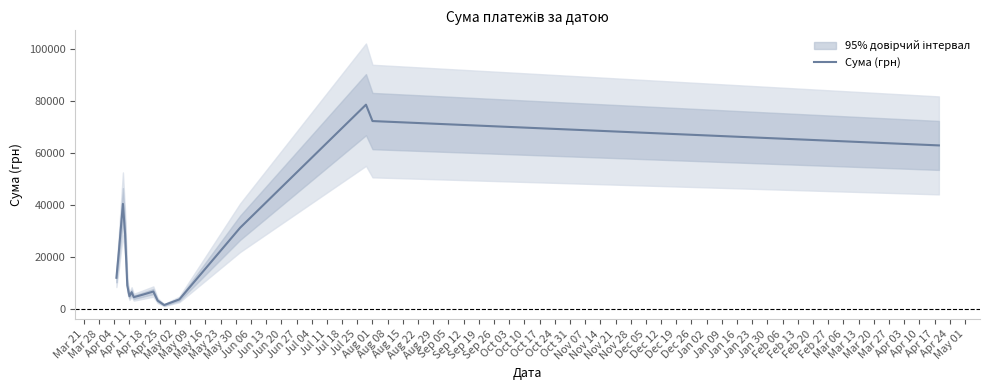

What is the minimum value shown in the chart?

1404.6